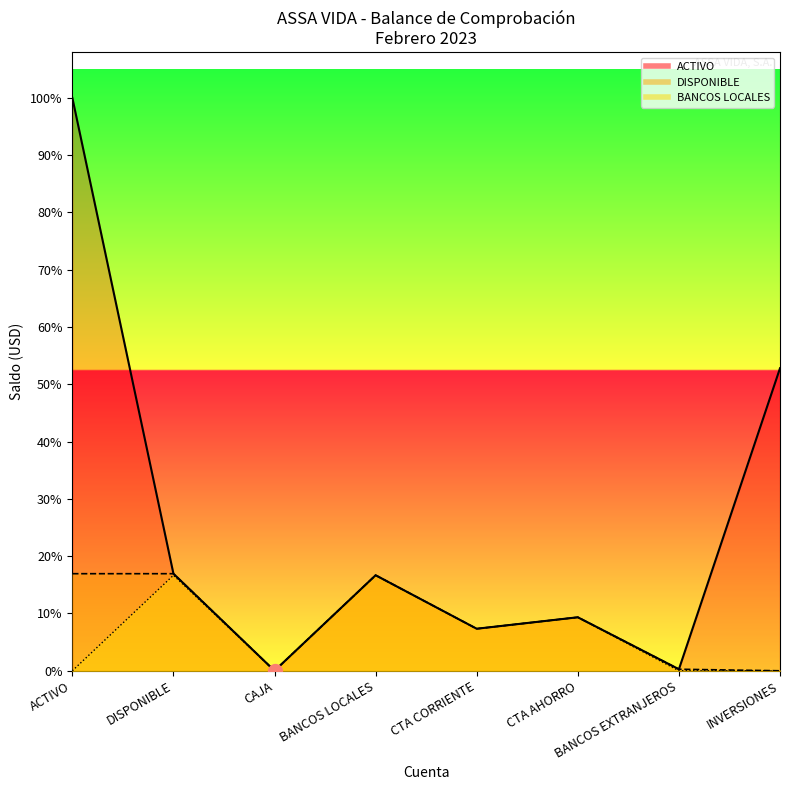

Which series has the widest spread of Y values?

ACTIVO